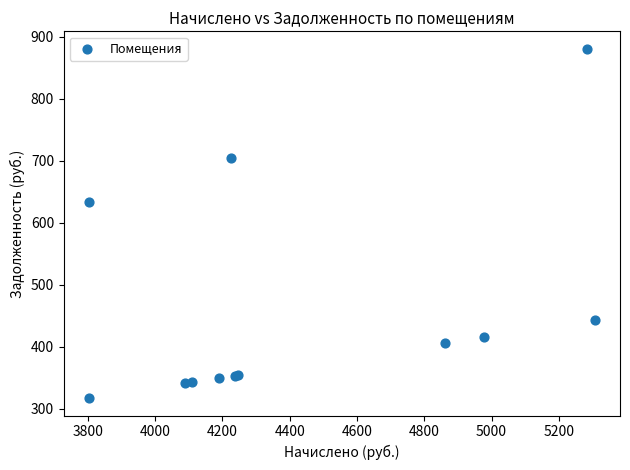

What Y value in the scatter plot is closest to 598?

633.9